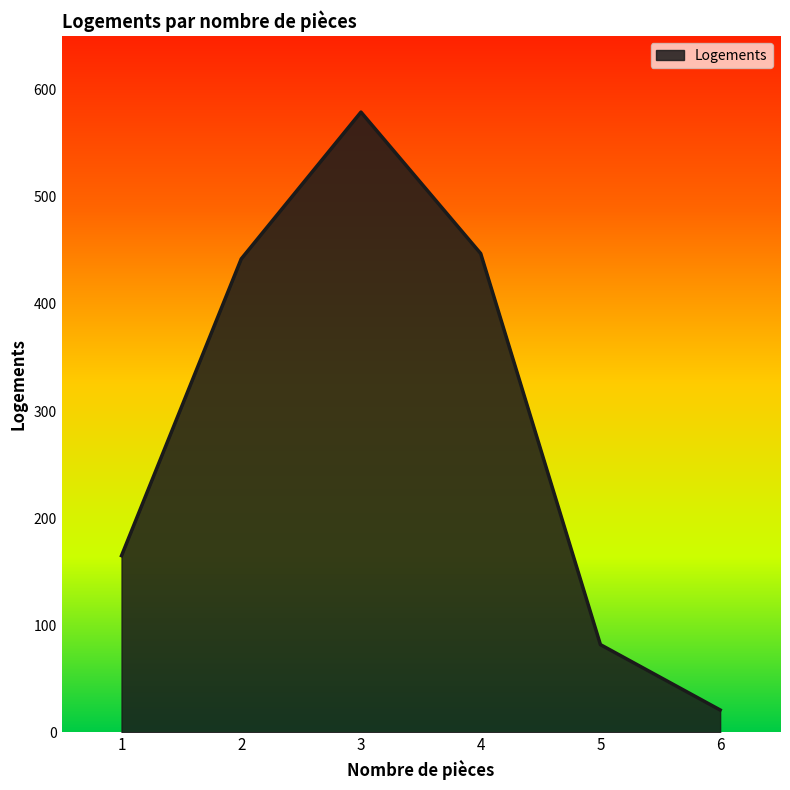

What is the difference between the values at 1 and 3?

414